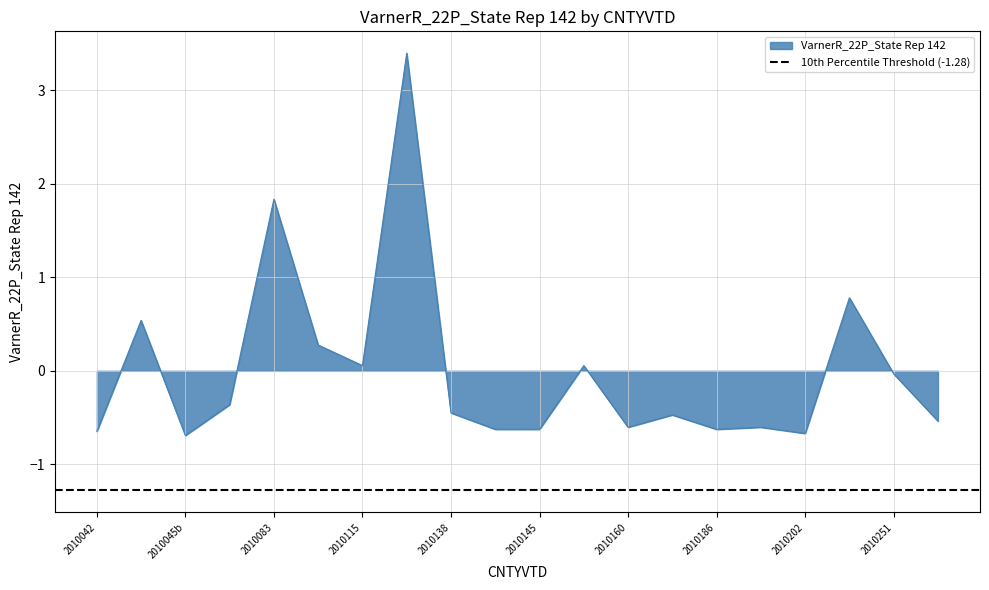

Where is the first local minimum?

2010045b